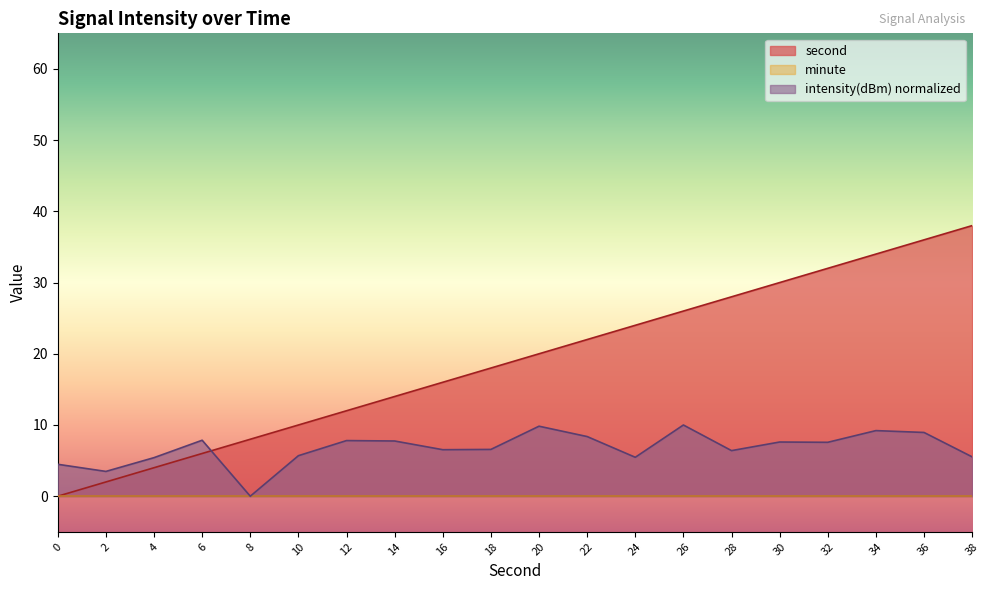

How many lines are shown in the chart?

3